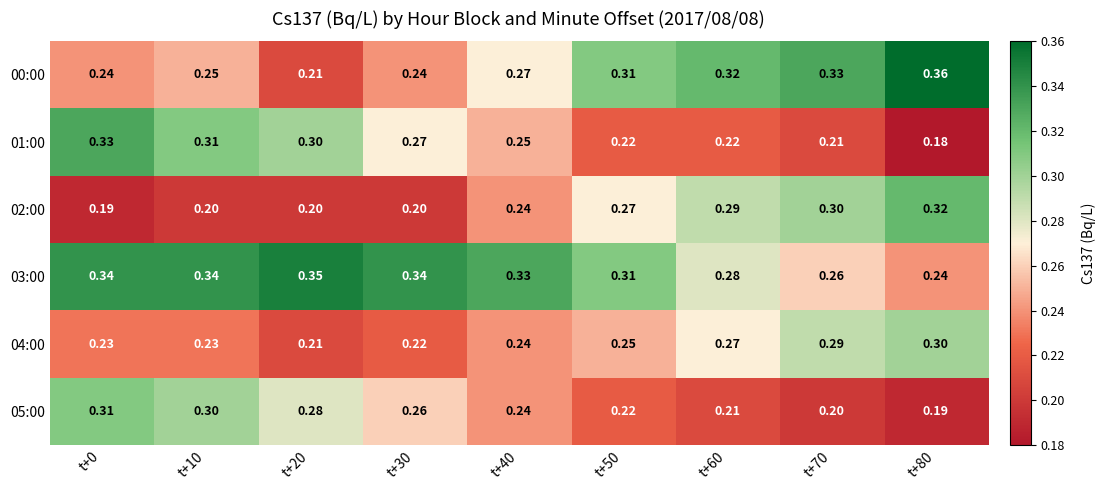

What is the smallest value displayed?

0.2